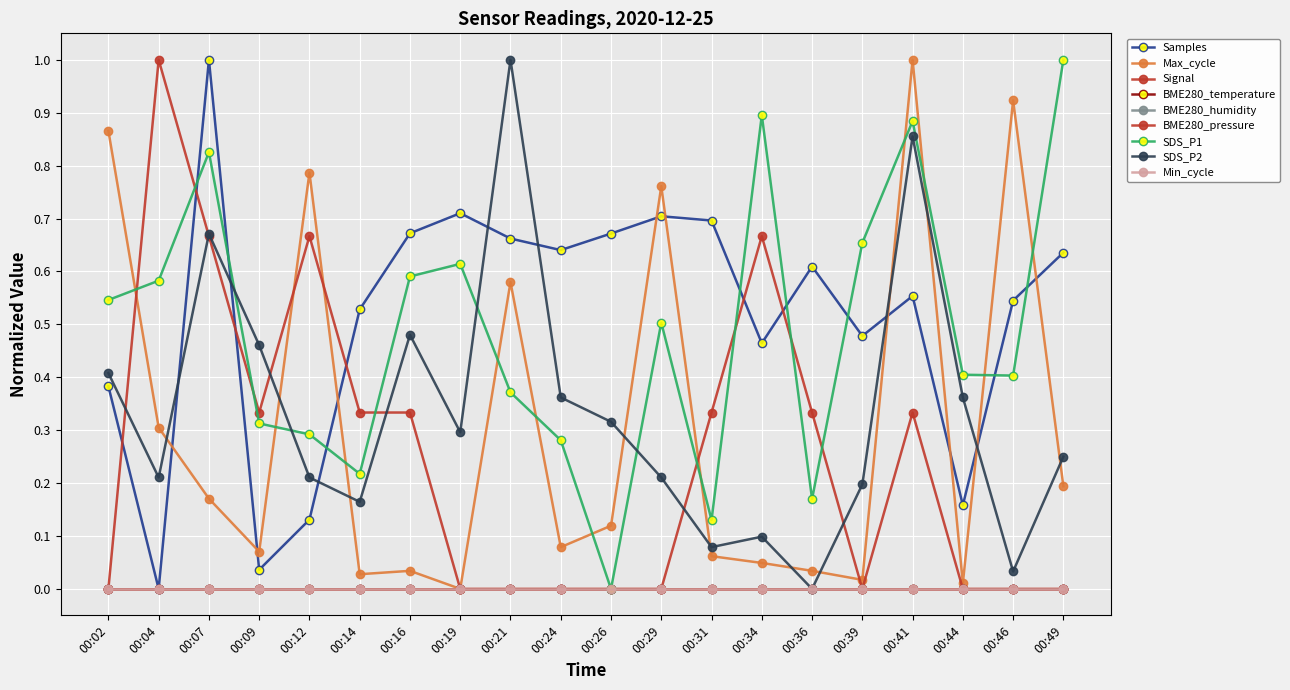

The SDS_P2 series shows 0.4 at 00:49. True or false?

False